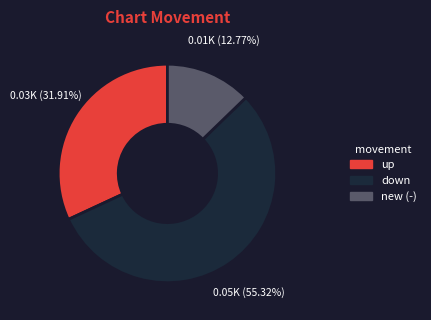

Is there a majority slice in this chart?

Yes